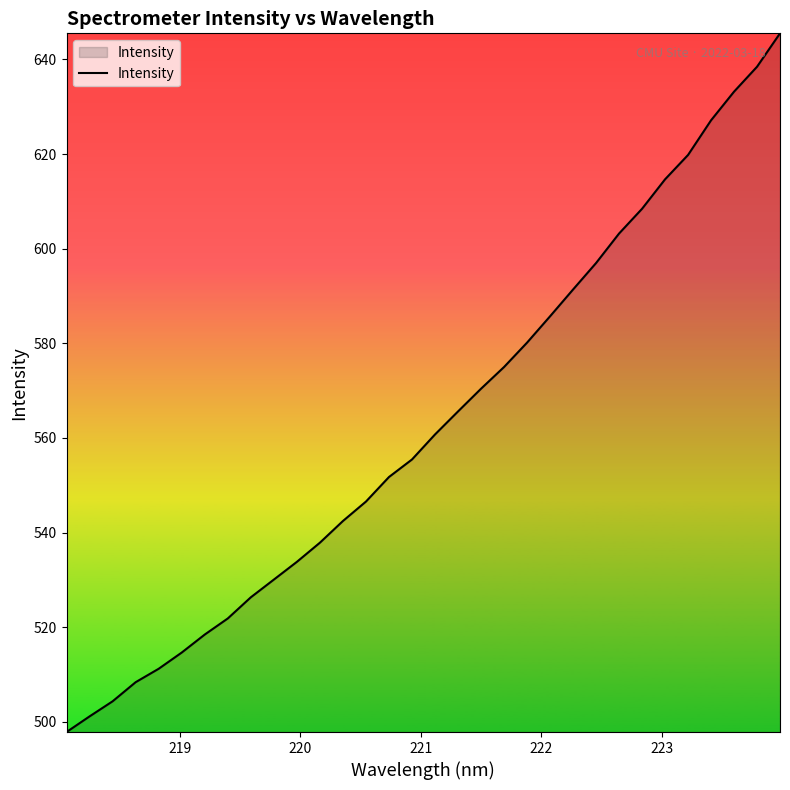

What is the minimum value shown in the chart?

497.8